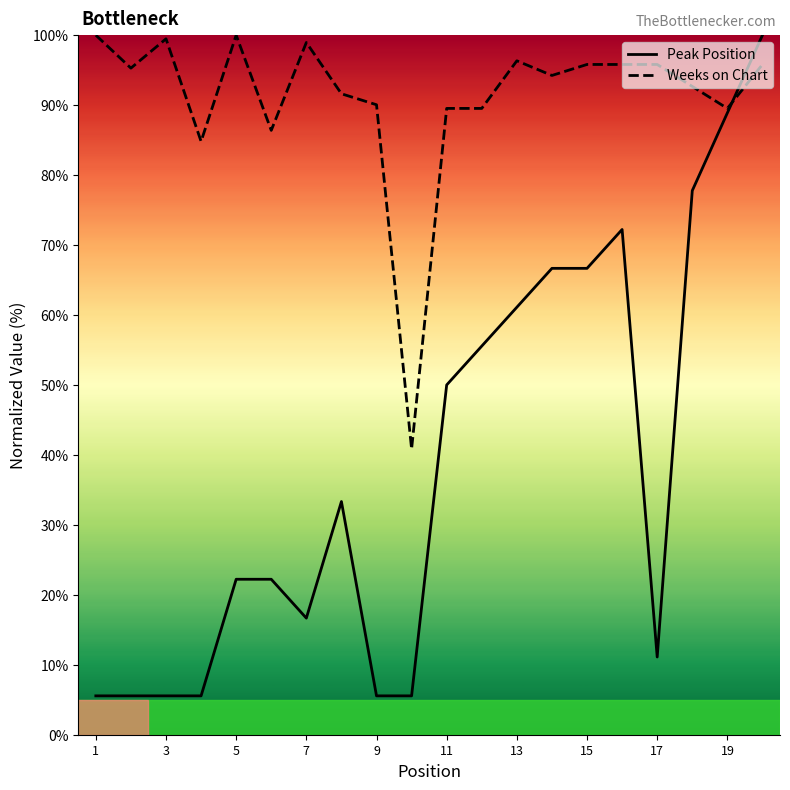

Which series has the largest total across all categories?

Weeks on Chart